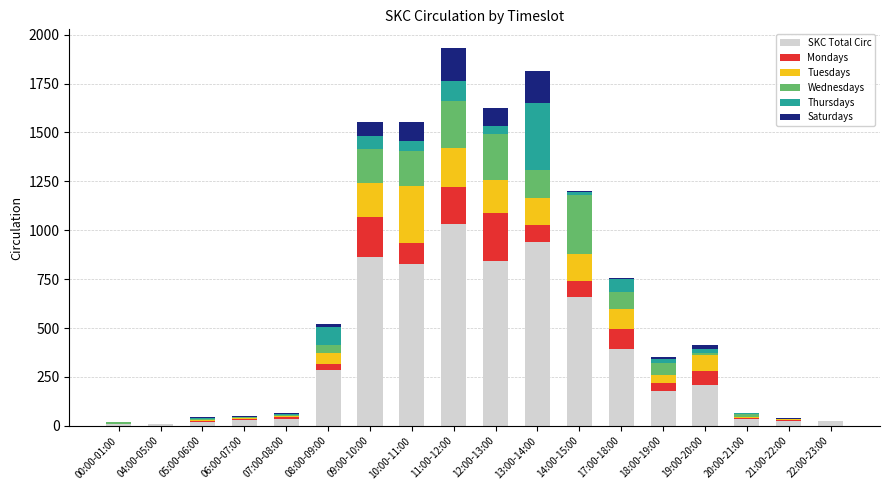

What is the maximum value for SKC Total Circ?

1031